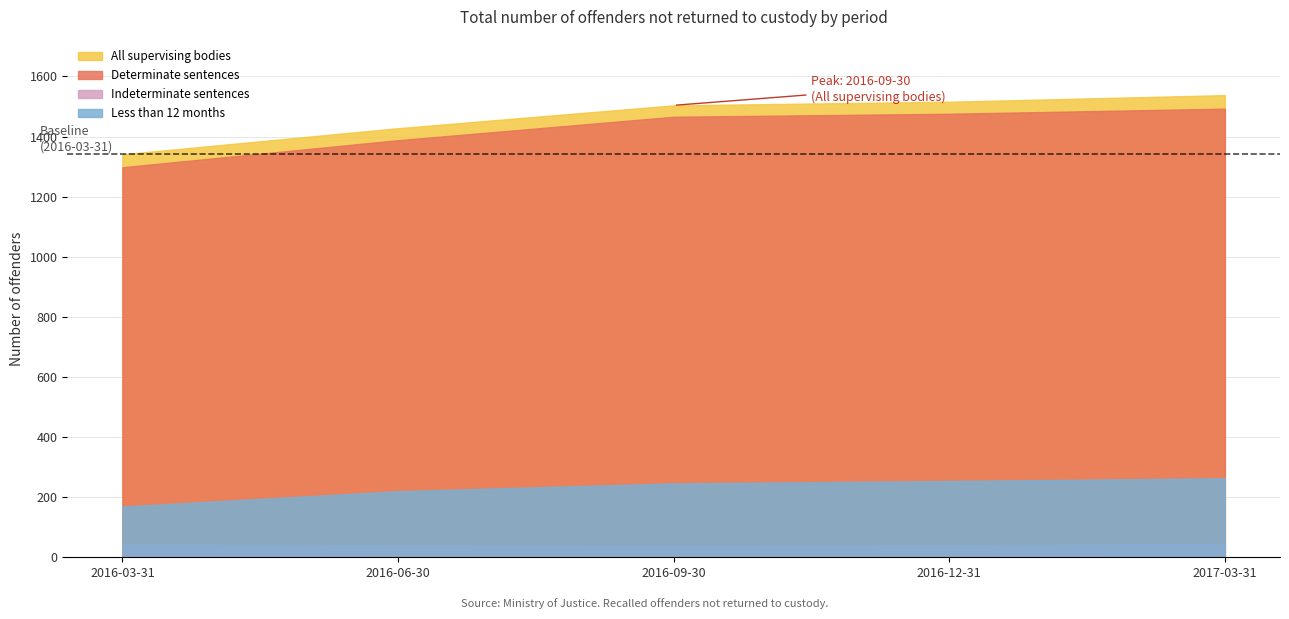

True or false: Less than 12 months and Indeterminate sentences cross at least once.

False